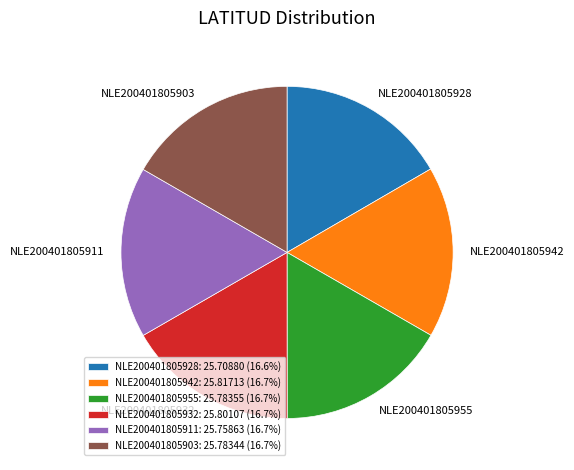

Approximately how many times larger is the value at NLE200401805911 compared to NLE200401805903?

1.0